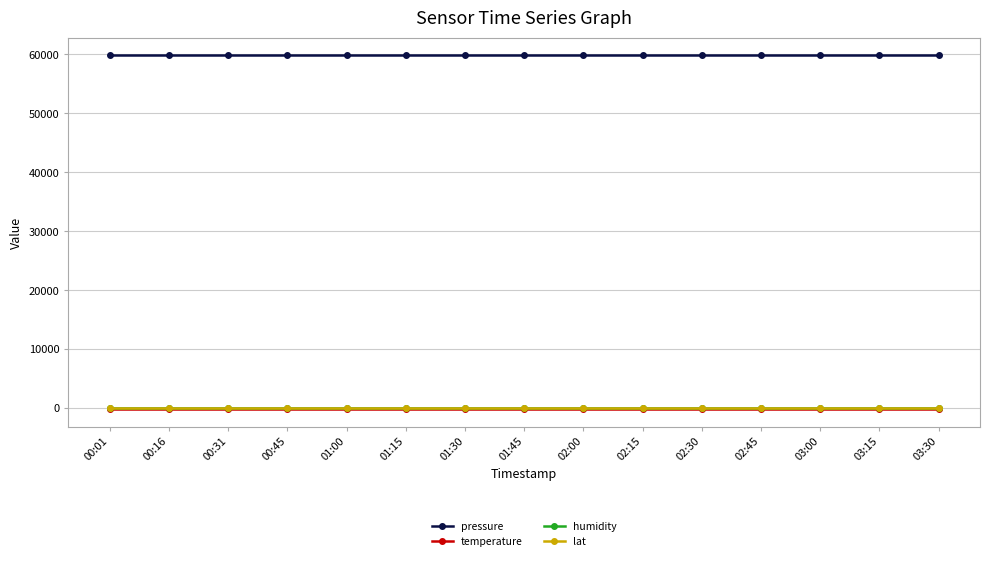

At how many categories does at least one series exceed 29274?

15